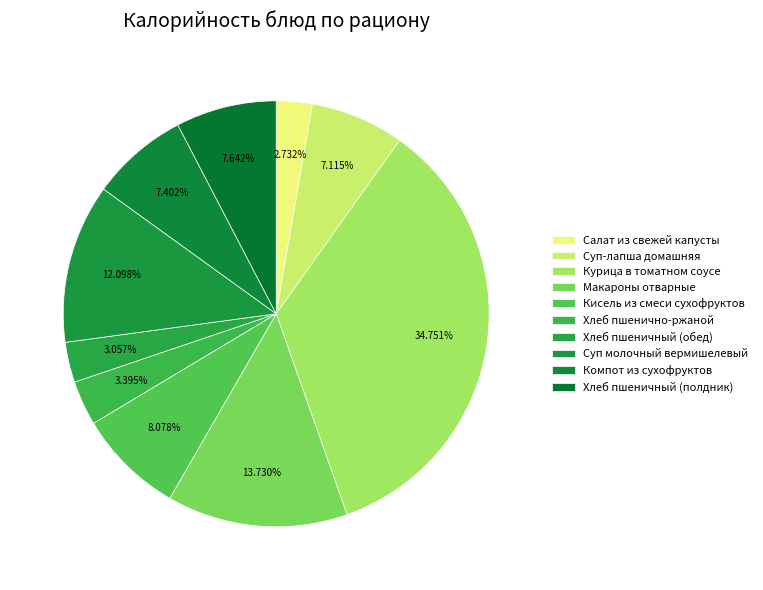

To the nearest percent, what is the difference between the Салат из свежей капусты and Хлеб пшенично-ржаной slice percentages?

1%